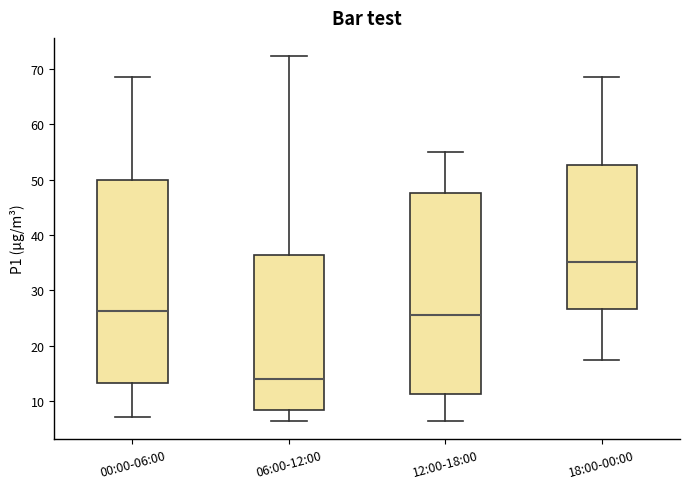

Reading left to right, read every box against the y-axis: the position of its median line, the range the box covers, and the ends of its whiskers. The values are not printed on the chart, so give them approximately, as read against the axis.

00:00-06:00: median 26, box 13 to 50, whiskers 7 to 69
06:00-12:00: median 14, box 8 to 36, whiskers 7 to 72
12:00-18:00: median 26, box 11 to 48, whiskers 6 to 55
18:00-00:00: median 35, box 27 to 53, whiskers 18 to 69